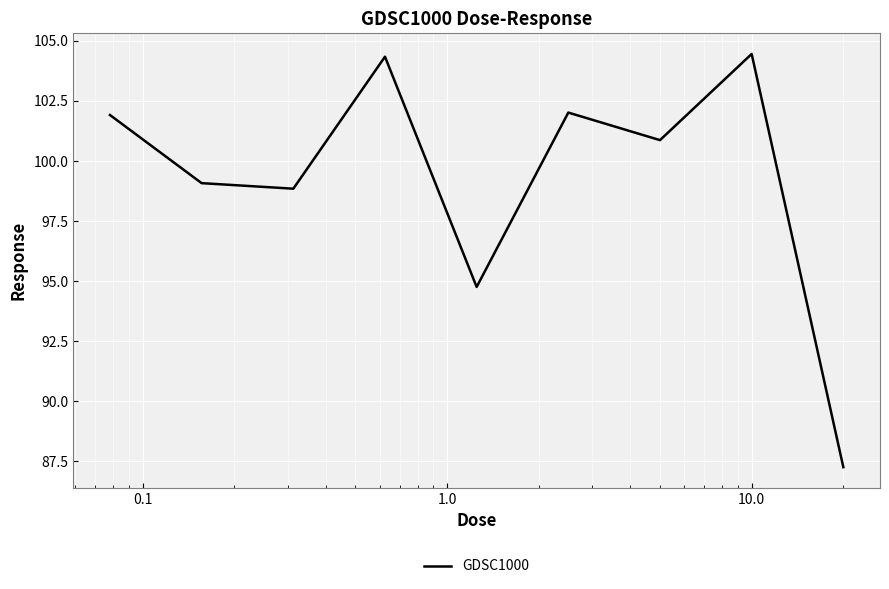

What is the greatest value displayed?

104.5